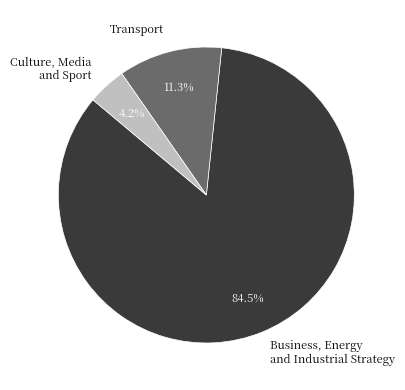

How many slices are in this pie chart?

3